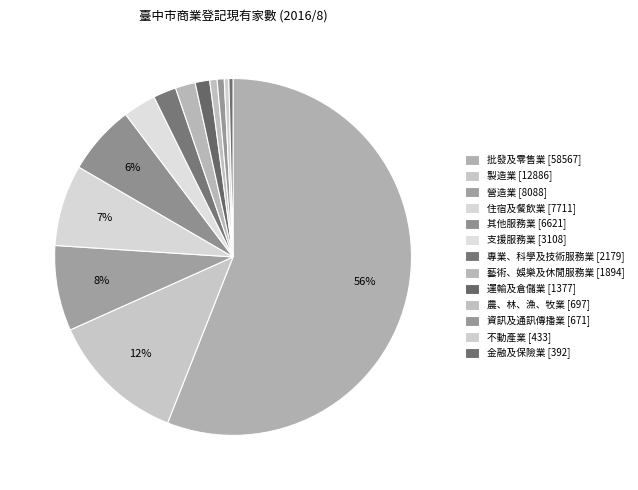

What is the largest slice in the pie chart?

批發及零售業